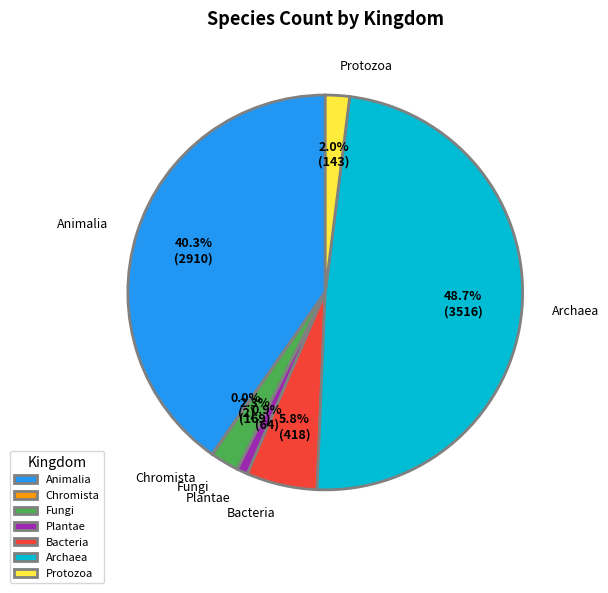

Is there any slice that represents more than half of the pie?

No